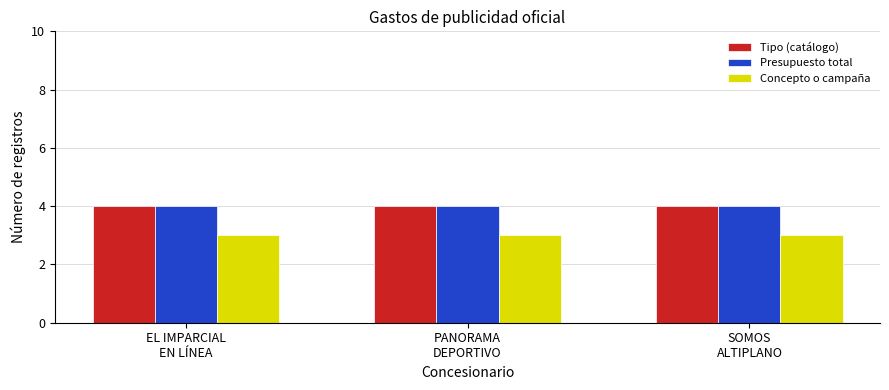

What is the lowest value of the Concepto o campaña series?

3